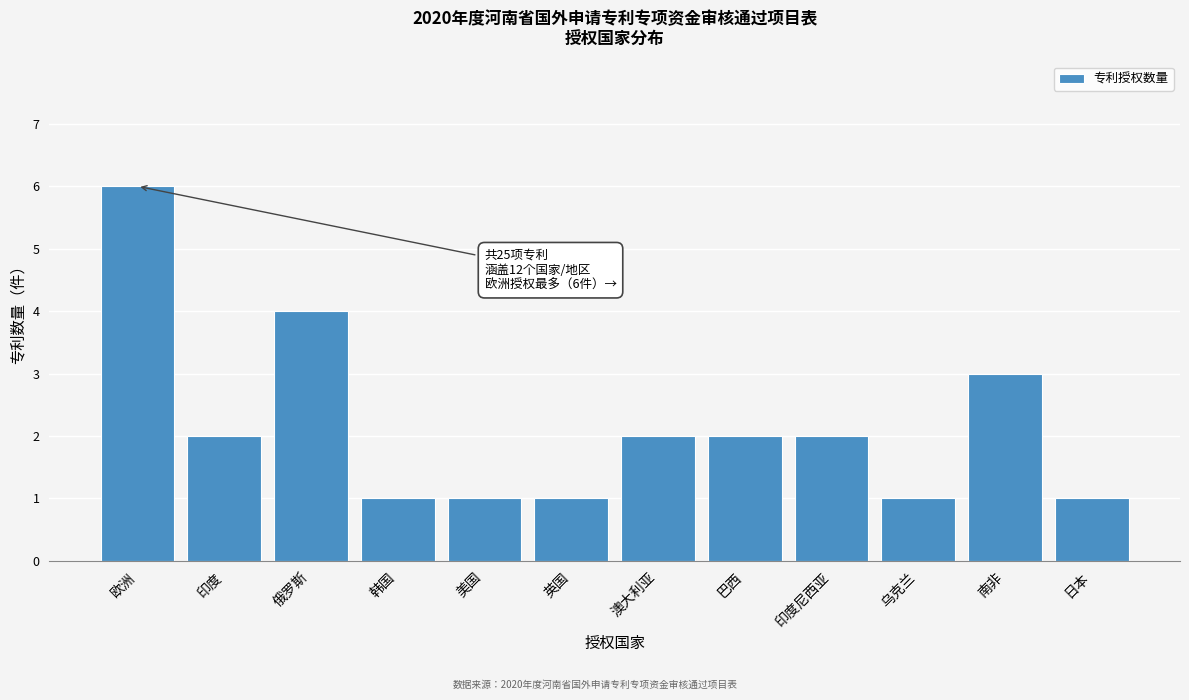

Reading left to right, transcribe all the data shown in this chart.

6	2	4	1	1	1	2	2	2	1	3	1